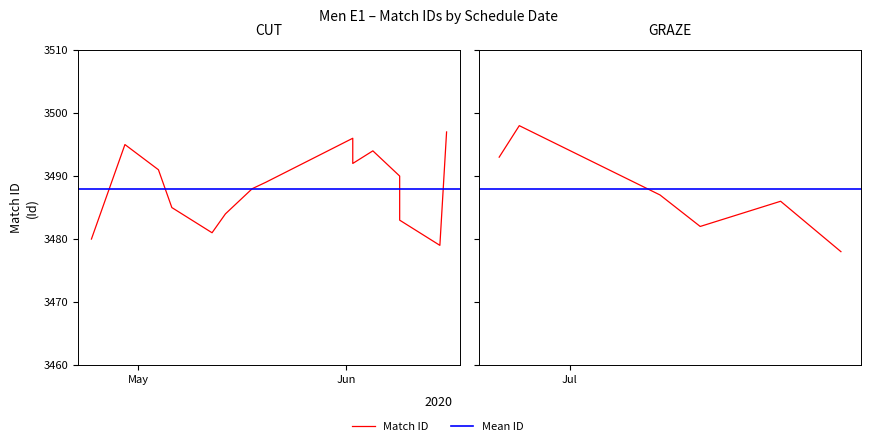

What is the minimum value shown in the chart?

3478